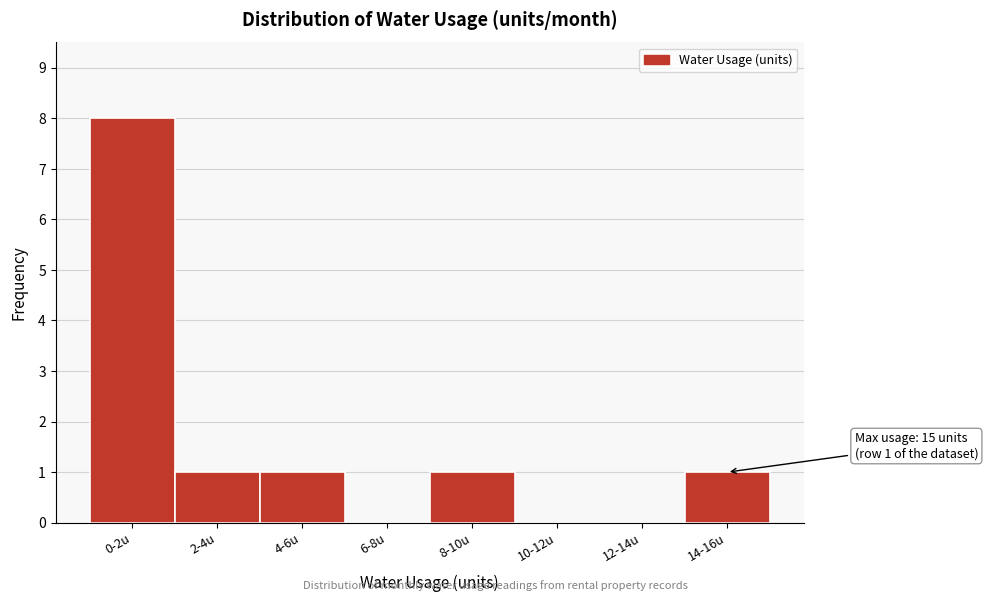

Reading left to right, transcribe all the data shown in this chart.

0-2u=8	2-4u=1	4-6u=1	6-8u=0	8-10u=1	10-12u=0	12-14u=0	14-16u=1